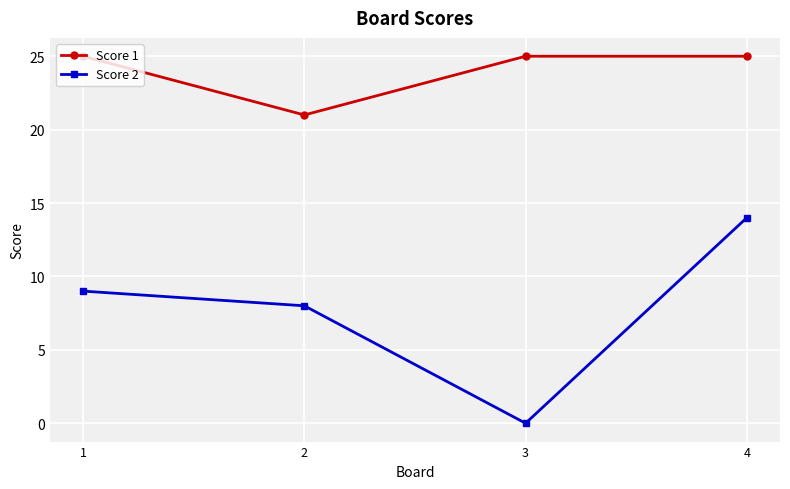

The Score 2 series shows 14 at 1. True or false?

False